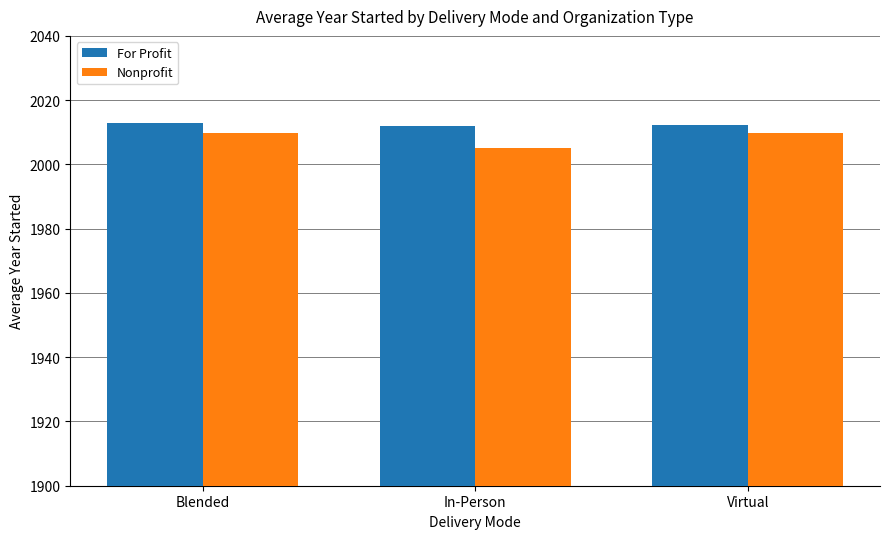

What position from the left is Blended?

1